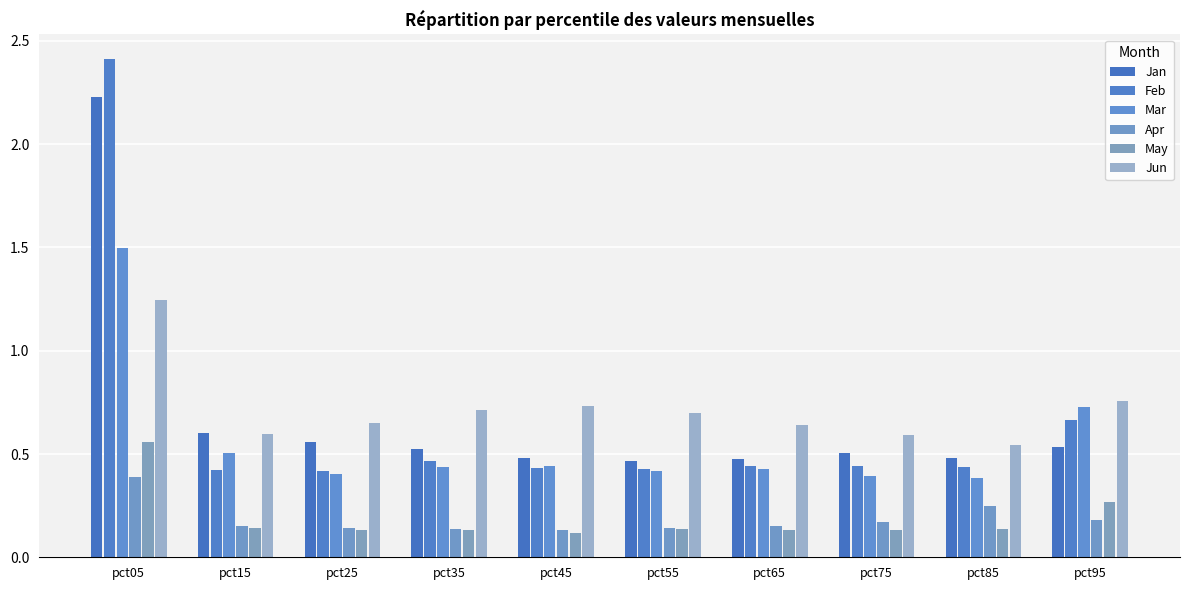

Is it true that Feb equals 0.8 at pct65?

False